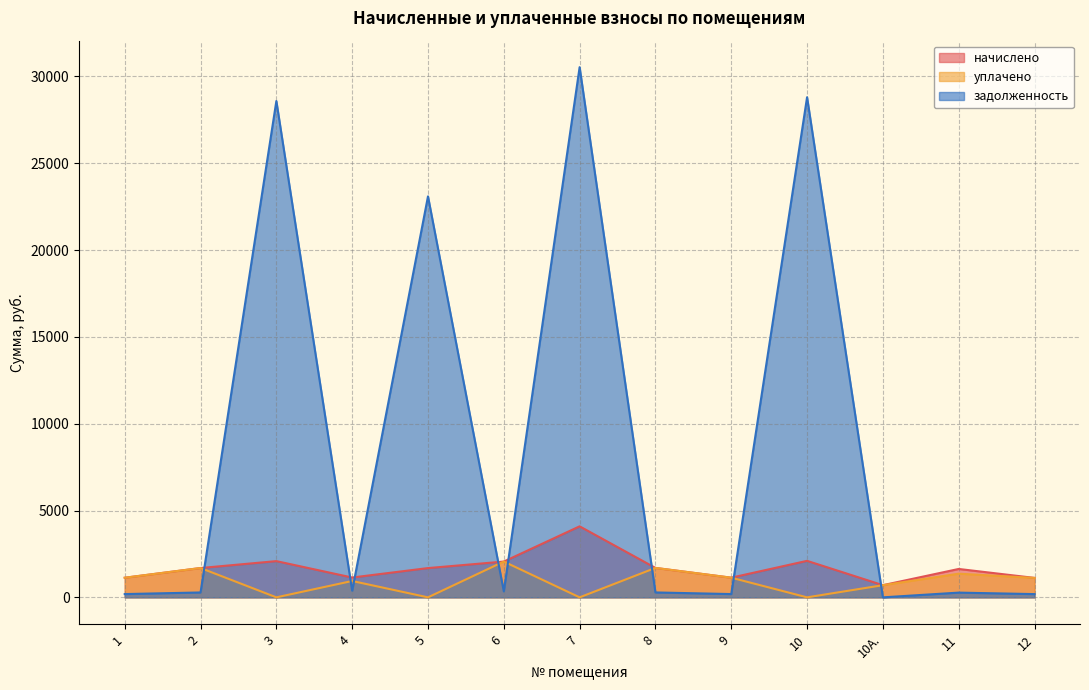

True or false: начислено and уплачено cross at least once.

False